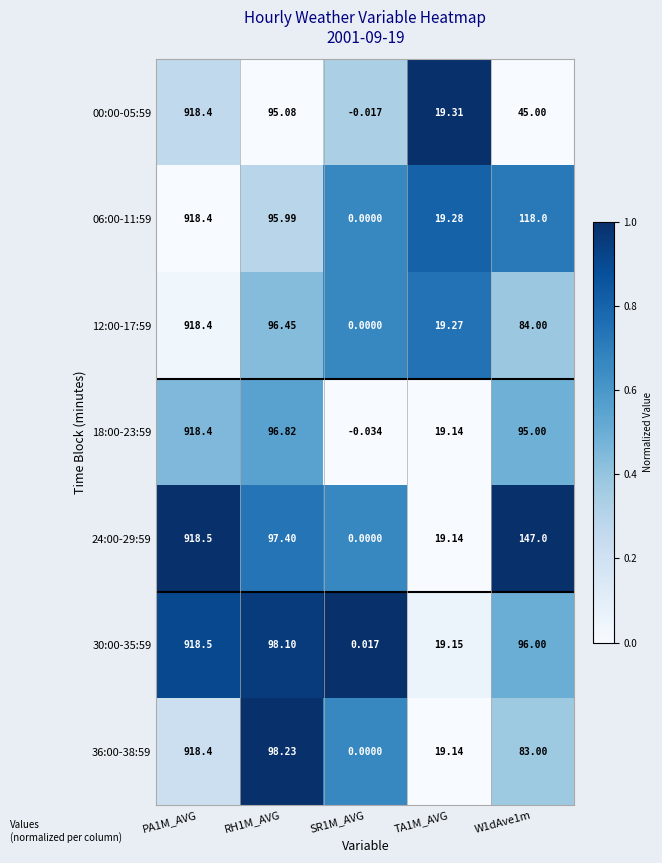

Is the value of 06:00-11:59 at TA1M_AVG greater than the value of 36:00-38:59 at RH1M_AVG?

No